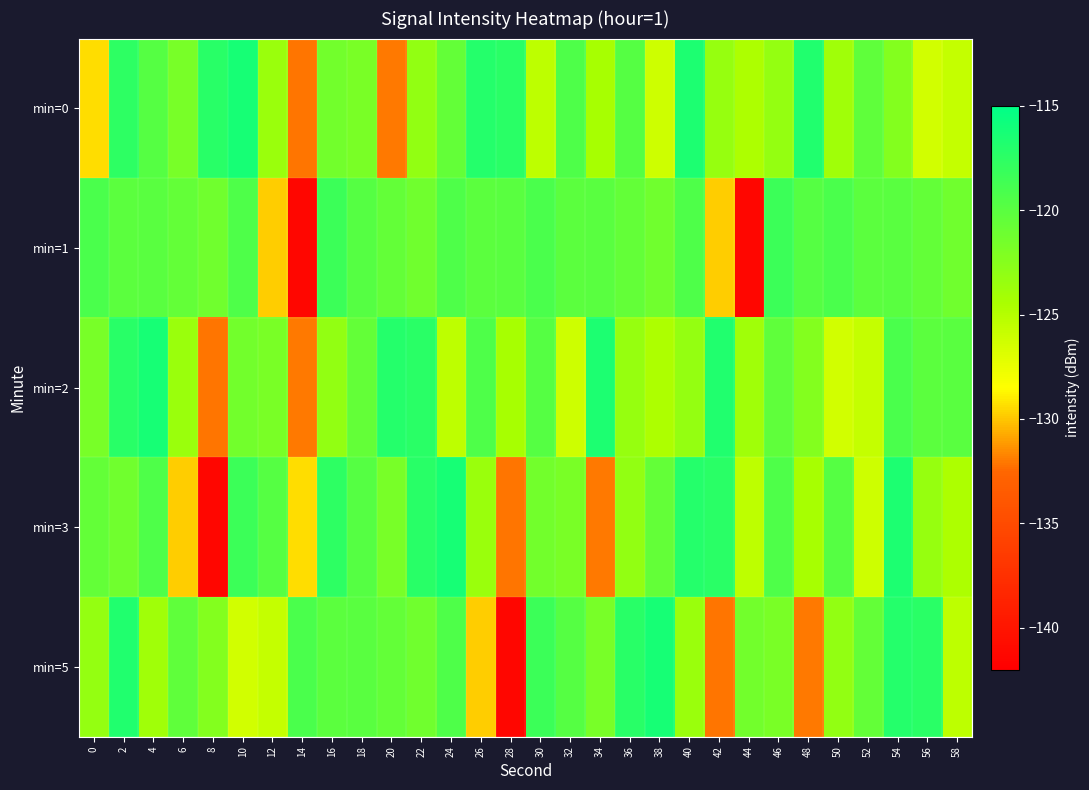

Reading left to right, list all the values displayed in this chart.

min=0: 0=-129.4	2=-117.6	4=-119.8	6=-121.7	8=-117.3	10=-116.3	12=-123.6	14=-132.2	16=-121.3	18=-121.8	20=-132.0	22=-123.2	24=-120.5	26=-117.1	28=-117.4	30=-125.3	32=-119.3	34=-124.3	36=-119.7	38=-126.1	40=-116.7	42=-123.4	44=-124.7	46=-123.2	48=-116.9	50=-123.9	52=-120.3	54=-122.3	56=-126.3	58=-125.7
min=1: 0=-119.1	2=-120.2	4=-120.0	6=-120.6	8=-121.3	10=-119.4	12=-129.8	14=-141.4	16=-118.3	18=-119.8	20=-120.6	22=-121.3	24=-119.4	26=-120.2	28=-120.0	30=-119.1	32=-120.2	34=-120.0	36=-120.6	38=-121.3	40=-119.4	42=-129.8	44=-141.4	46=-118.3	48=-119.8	50=-119.1	52=-120.2	54=-120.0	56=-120.6	58=-121.3
min=2: 0=-121.7	2=-117.3	4=-116.3	6=-123.6	8=-132.2	10=-121.3	12=-121.8	14=-132.0	16=-123.2	18=-120.5	20=-117.1	22=-117.4	24=-125.3	26=-119.3	28=-124.3	30=-119.7	32=-126.1	34=-116.7	36=-123.4	38=-124.7	40=-123.2	42=-116.9	44=-123.9	46=-120.3	48=-122.3	50=-126.3	52=-125.7	54=-119.1	56=-120.2	58=-120.0
min=3: 0=-120.6	2=-121.3	4=-119.4	6=-129.8	8=-141.4	10=-118.3	12=-119.8	14=-129.4	16=-117.6	18=-119.8	20=-121.7	22=-117.3	24=-116.3	26=-123.6	28=-132.2	30=-121.3	32=-121.8	34=-132.0	36=-123.2	38=-120.5	40=-117.1	42=-117.4	44=-125.3	46=-119.3	48=-124.3	50=-119.7	52=-126.1	54=-116.7	56=-123.4	58=-124.7
min=5: 0=-123.2	2=-116.9	4=-123.9	6=-120.3	8=-122.3	10=-126.3	12=-125.7	14=-119.1	16=-120.2	18=-120.0	20=-120.6	22=-121.3	24=-119.4	26=-129.8	28=-141.4	30=-118.3	32=-119.8	34=-121.7	36=-117.3	38=-116.3	40=-123.6	42=-132.2	44=-121.3	46=-121.8	48=-132.0	50=-123.2	52=-120.5	54=-117.1	56=-117.4	58=-125.3